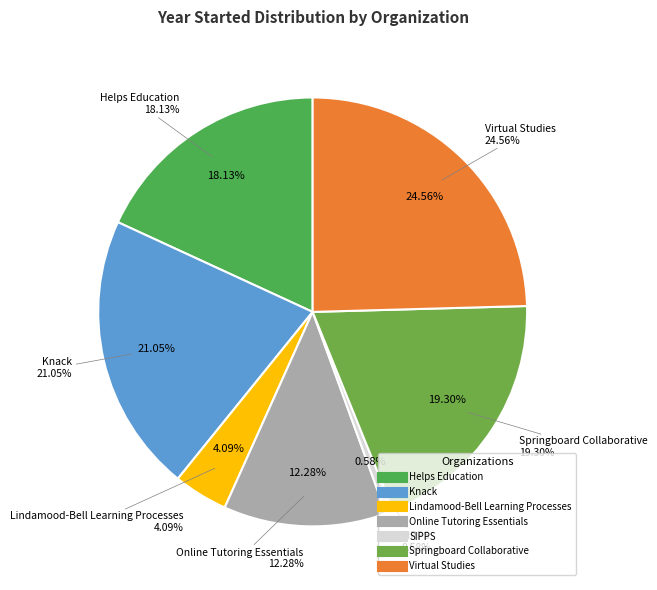

Which category has the smallest portion of the pie?

SIPPS